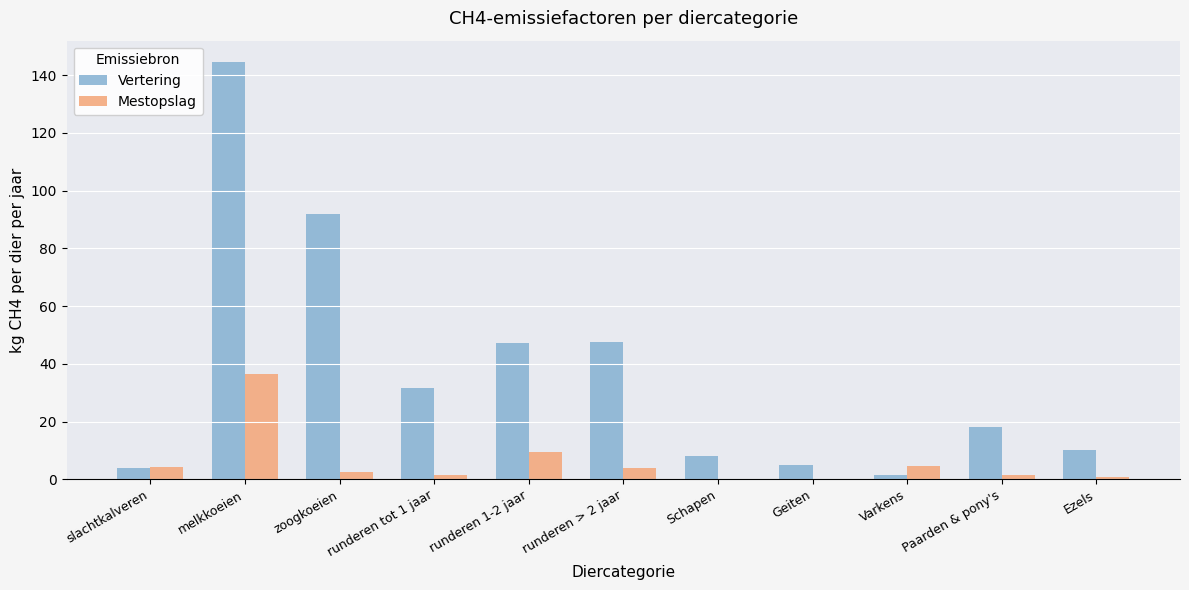

Which series has the largest total across all categories?

Vertering